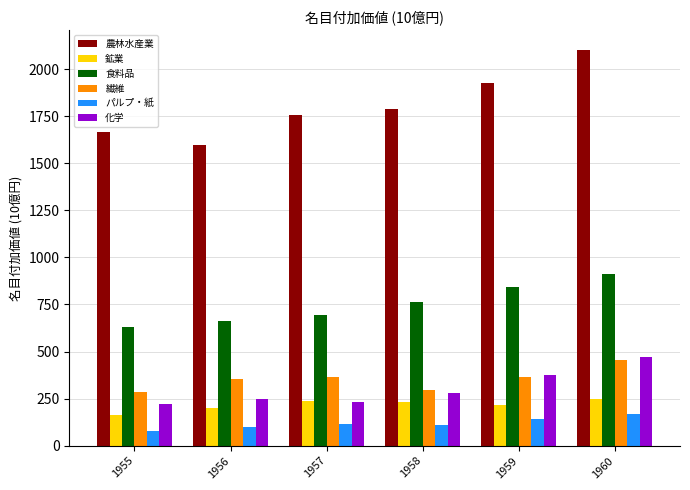

Count the number of data series in this chart.

6